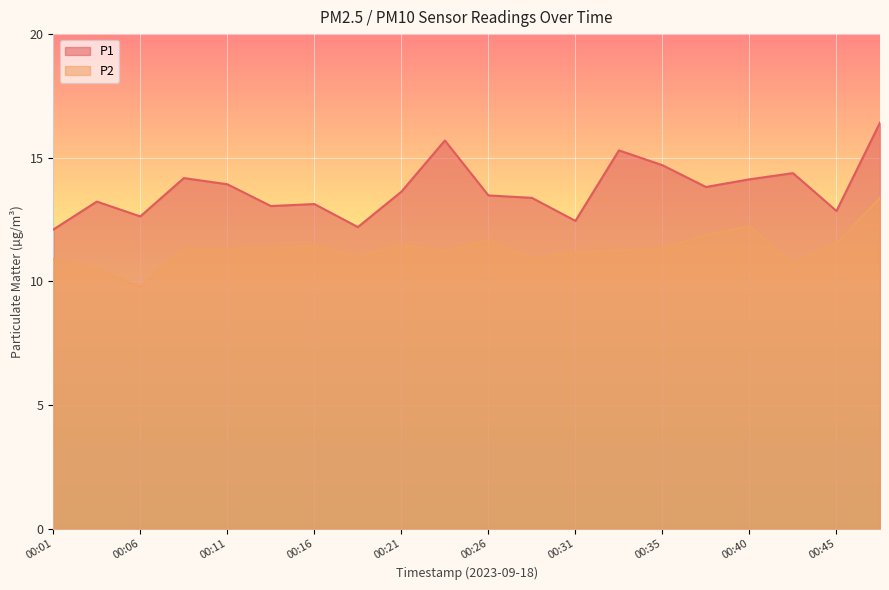

Rank the series by their maximum value, from lowest to highest.

P2, P1